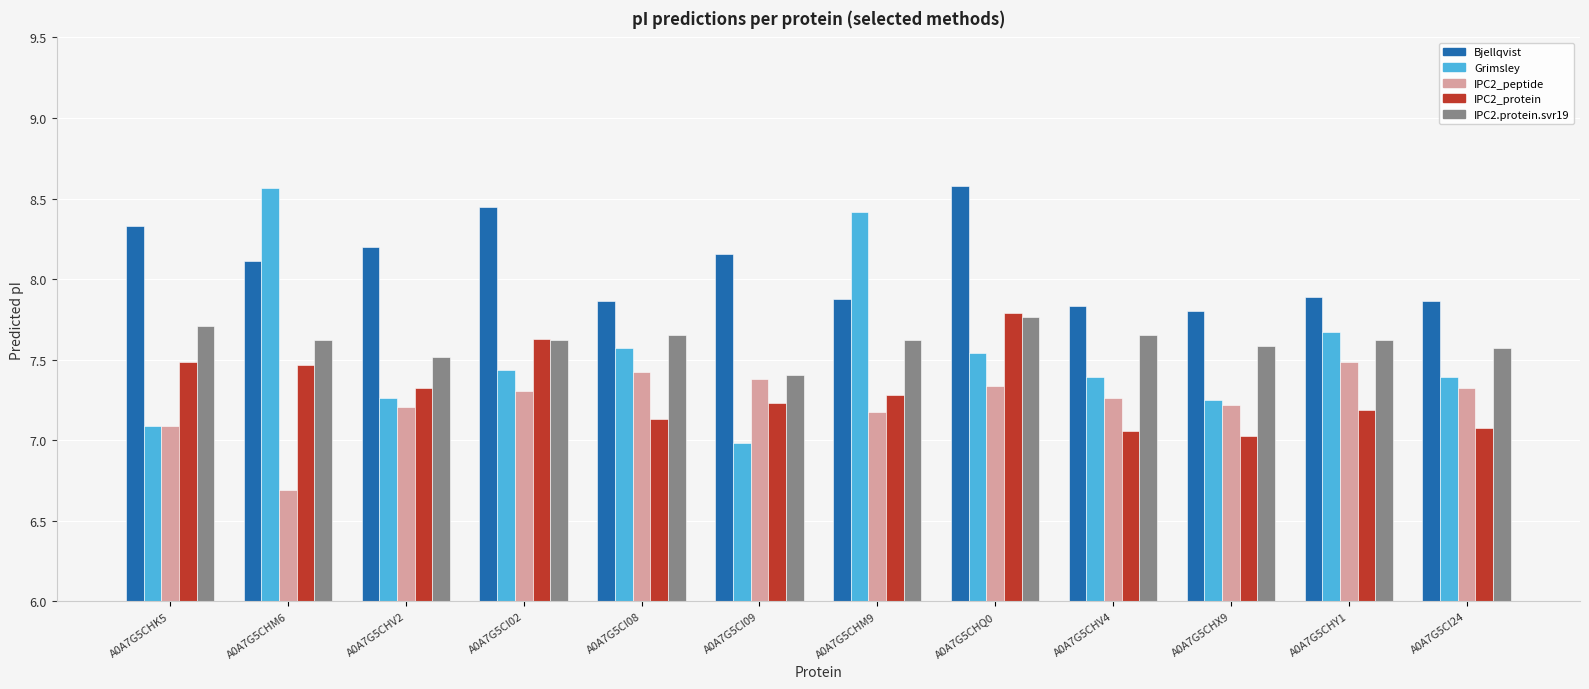

What is the spread (max minus min) of values at A0A7G5CHV4?

0.8